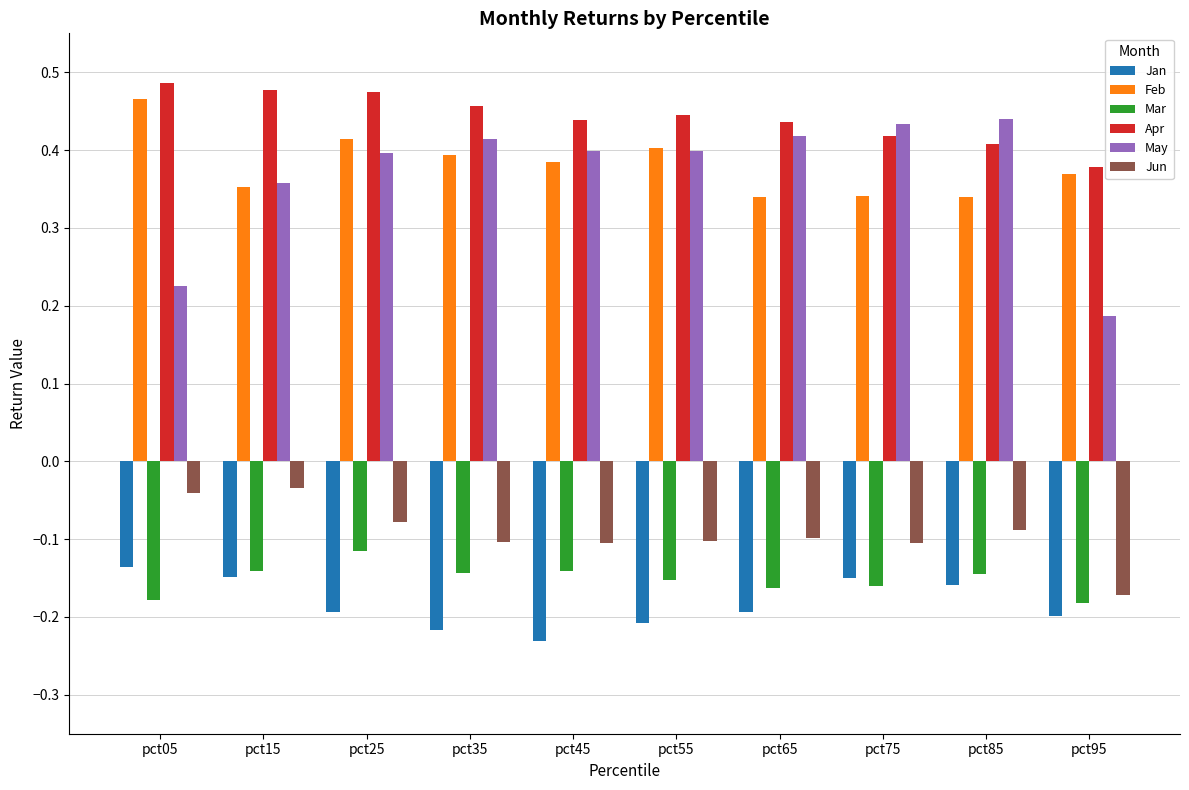

The value of Mar at pct25 is -0.2. True or false?

False